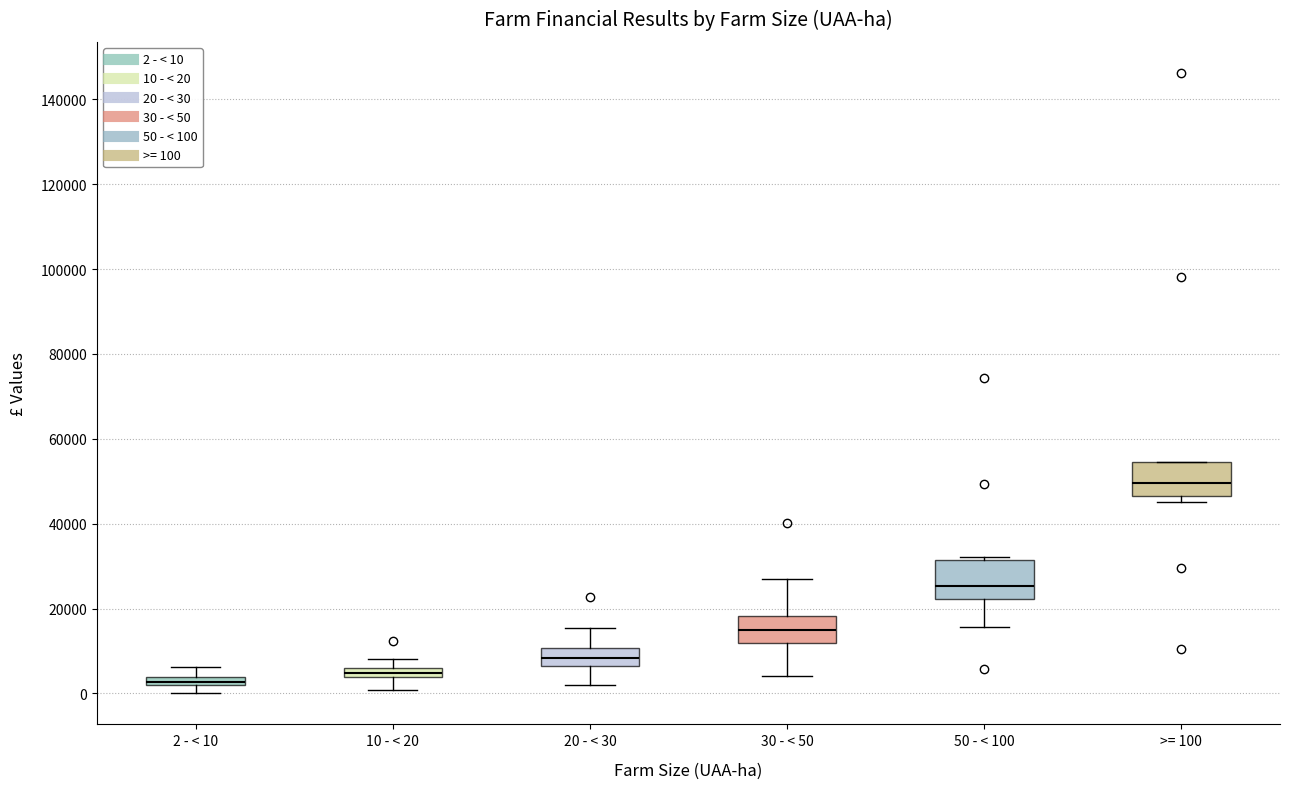

Where does the median line of the box for >= 100 sit on the y-axis? The values are not printed on the chart, so give them approximately, as read against the axis.

50000